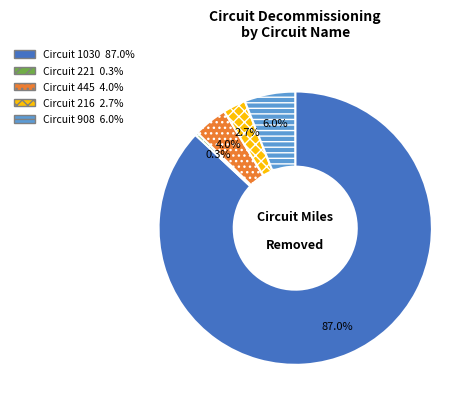

Is there a majority slice in this chart?

Yes